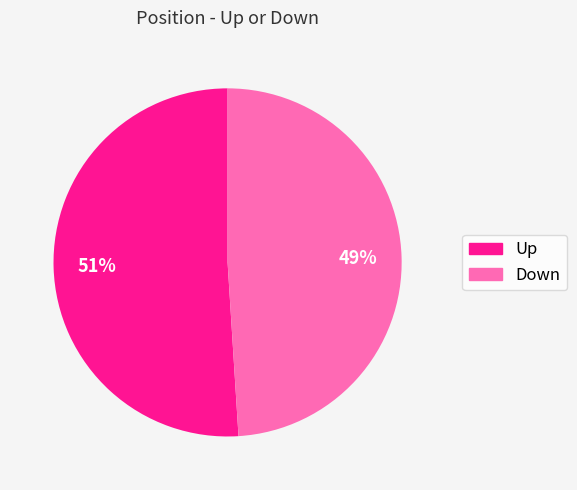

Is there a majority slice in this chart?

Yes